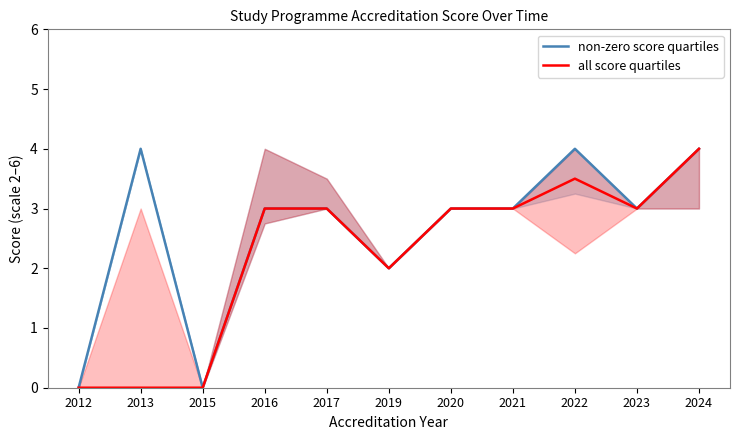

Reading right to left, what are all the values shown in this chart?

non-zero score quartiles: 4.0	3.0	4.0	3.0	3.0	2.0	3.0	3.0	0.0	4.0	0.0
all score quartiles: 4.0	3.0	3.5	3.0	3.0	2.0	3.0	3.0	0.0	0.0	0.0